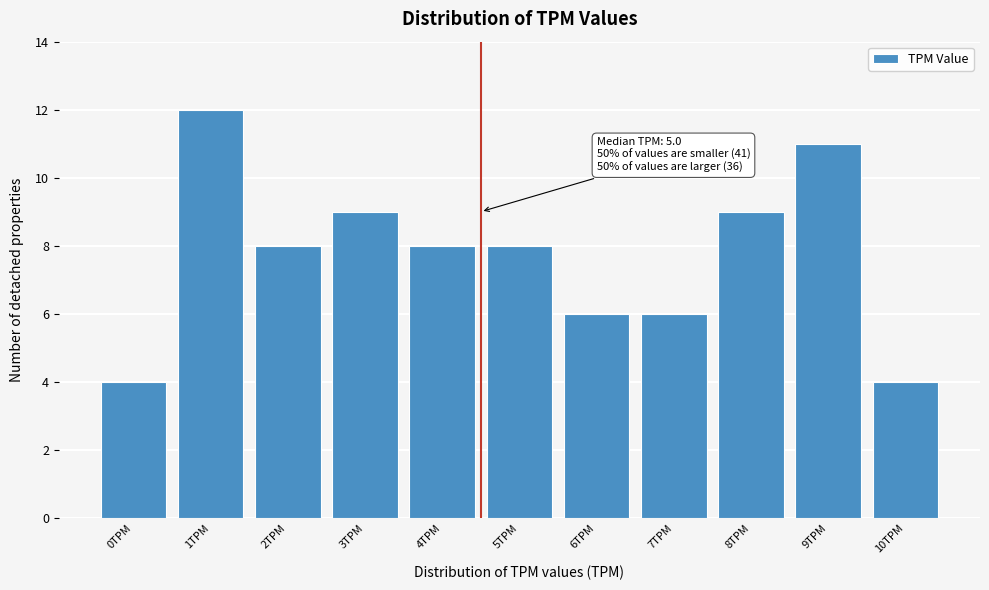

Reading right to left, list all the values displayed in this chart.

4	11	9	6	6	8	8	9	8	12	4